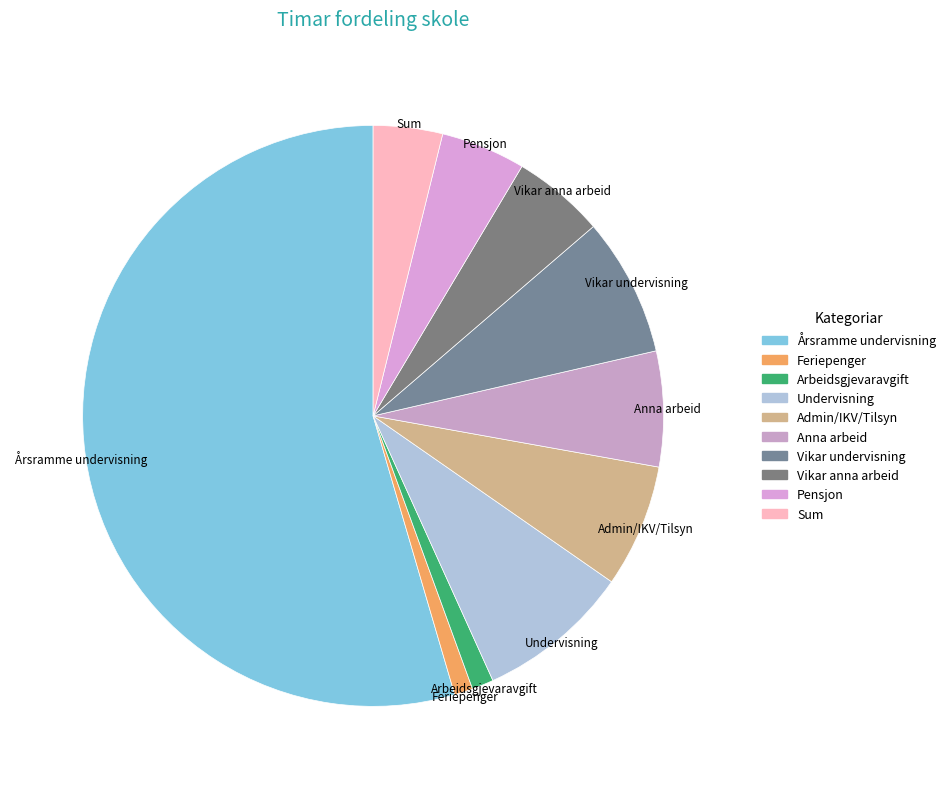

Which slice is the largest?

Årsramme undervisning